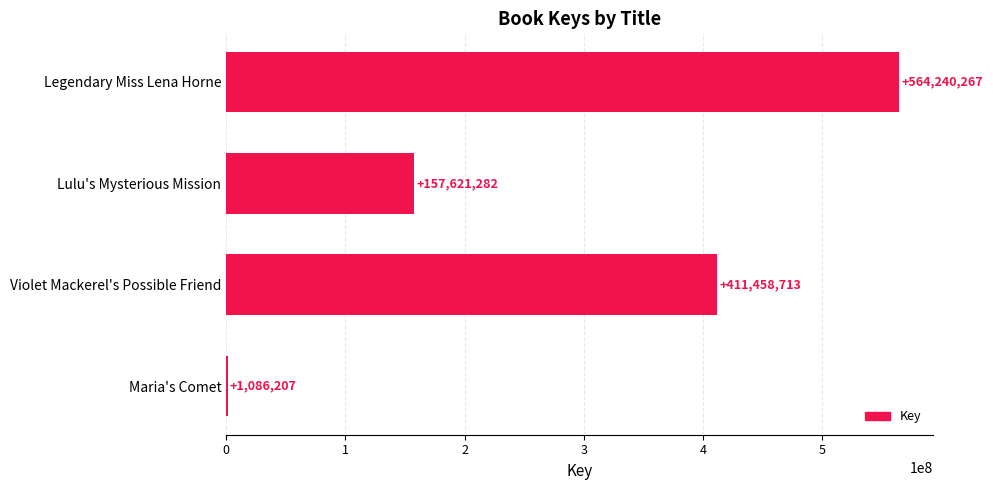

How many series are shown in this chart?

1